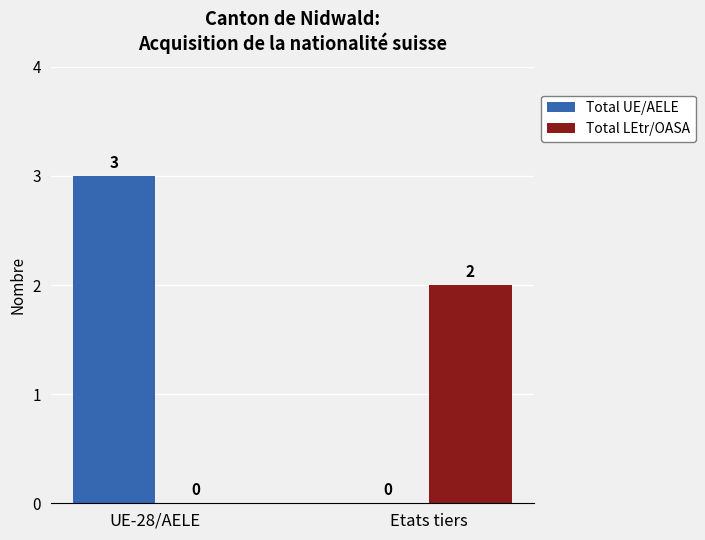

Between UE-28/AELE and Etats tiers, which series saw the biggest shift?

Total UE/AELE